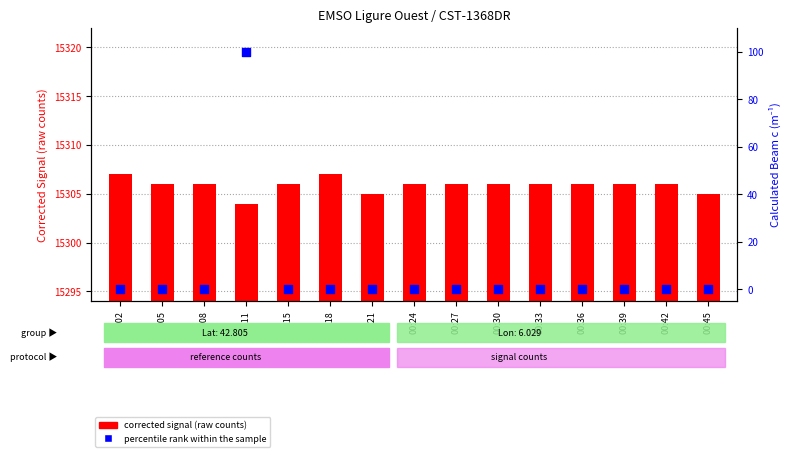

Which series contains the highest Y value?

corrected signal (raw counts)